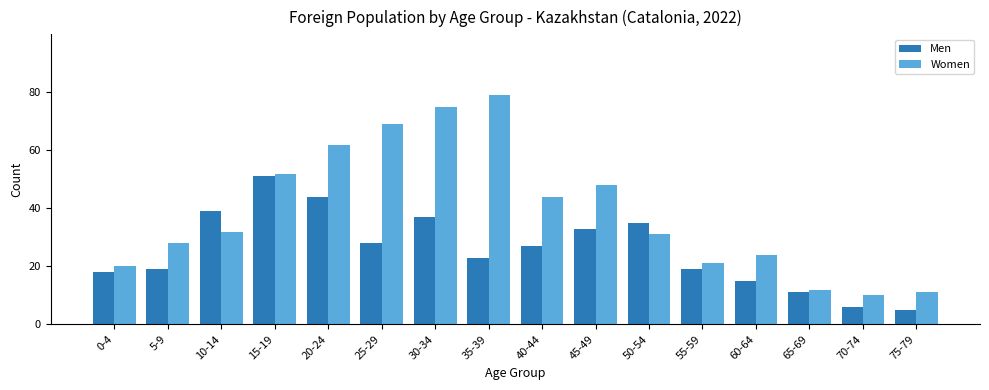

What is the sum of the Men values at 0-4 and 40-44?

45